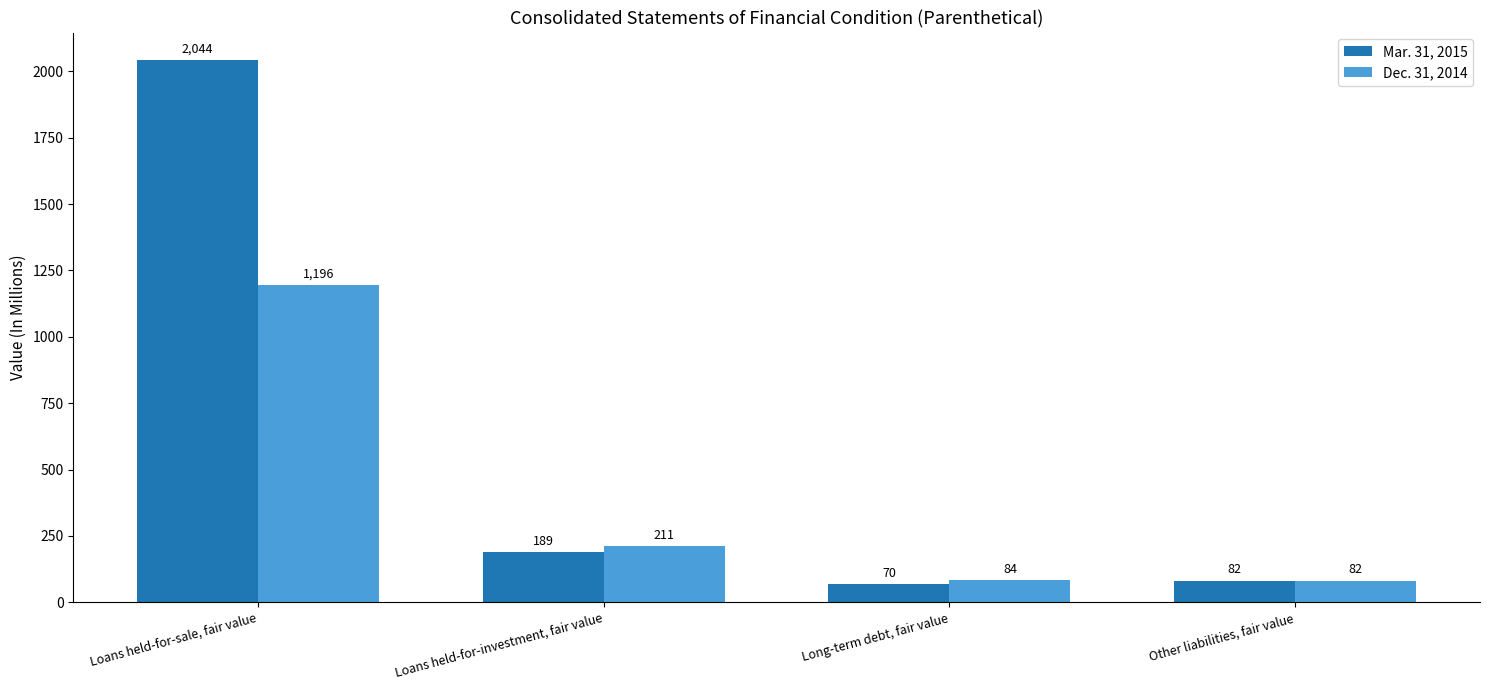

Between Loans held-for-sale, fair value and Long-term debt, fair value, which series saw the biggest shift?

Mar. 31, 2015